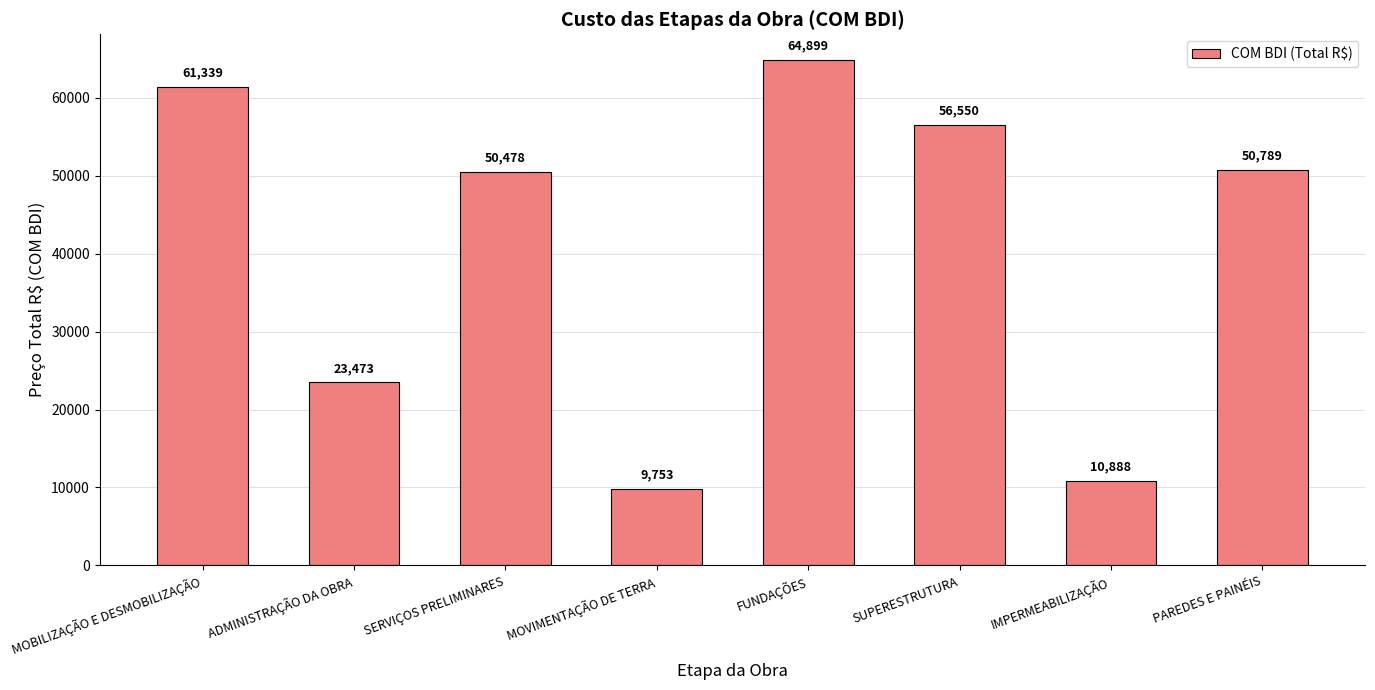

Which has a higher value, MOBILIZAÇÃO E DESMOBILIZAÇÃO or IMPERMEABILIZAÇÃO?

MOBILIZAÇÃO E DESMOBILIZAÇÃO